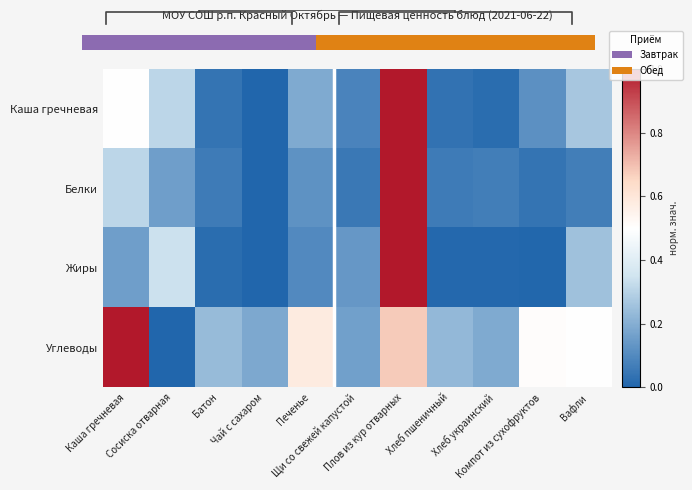

Is it true that Белки equals 0.3 at Плов из кур отварных?

False